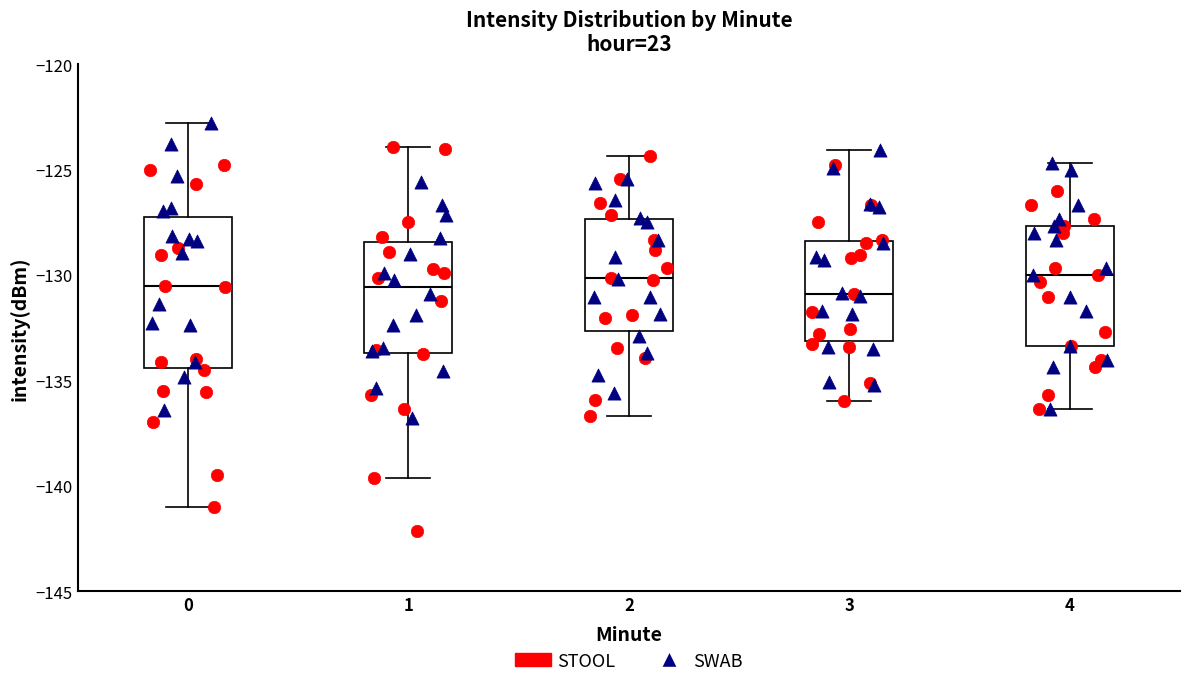

Reading left to right, read every box against the y-axis: the position of its median line, the range the box covers, and the ends of its whiskers. The values are not printed on the chart, so give them approximately, as read against the axis.

0: median -130.5, box -134.5 to -127.0, whiskers -141.0 to -123.0
1: median -130.5, box -133.5 to -128.5, whiskers -139.5 to -124.0
2: median -130.0, box -132.5 to -127.5, whiskers -136.5 to -124.5
3: median -131.0, box -133.0 to -128.5, whiskers -136.0 to -124.0
4: median -130.0, box -133.5 to -127.5, whiskers -136.5 to -124.5